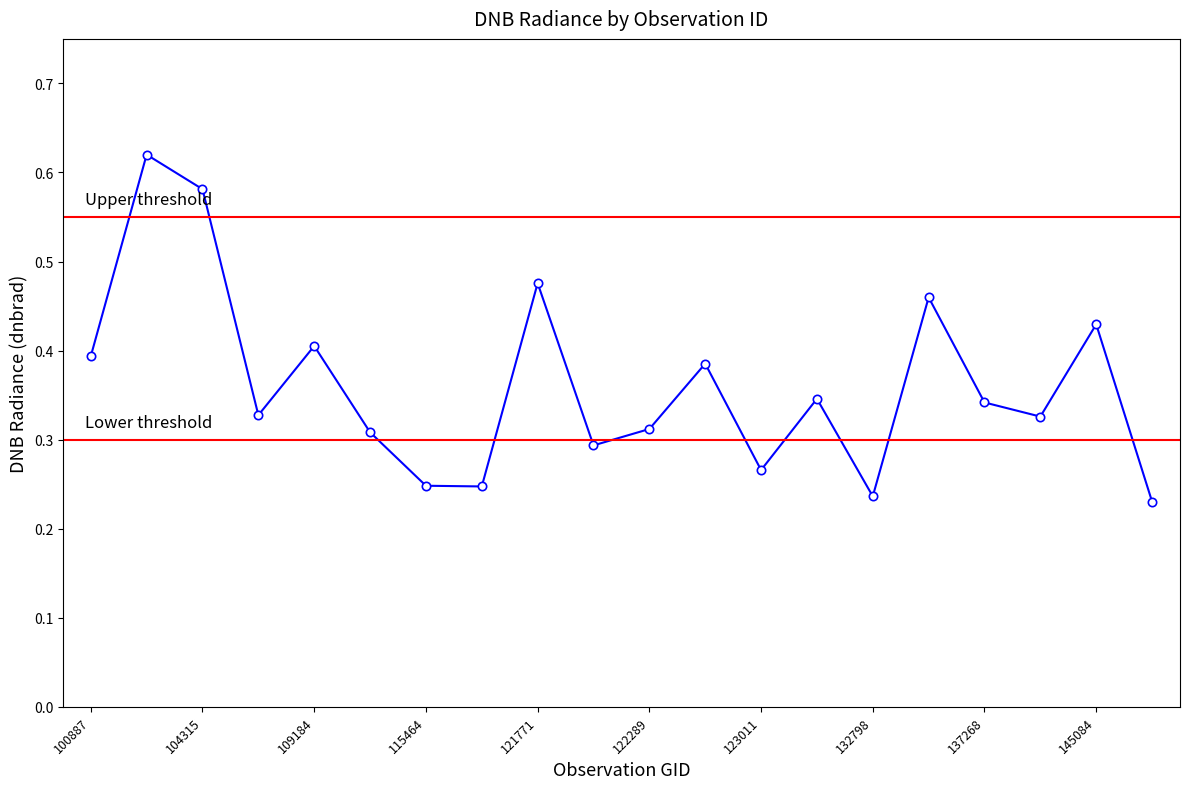

Which has a higher value, 132798 or 123366?

123366